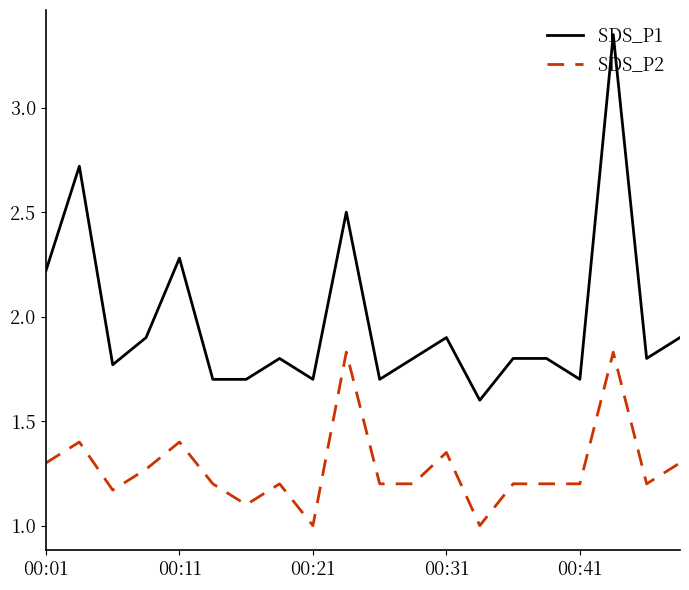

List the series in order of their peak value, lowest first.

SDS_P2, SDS_P1